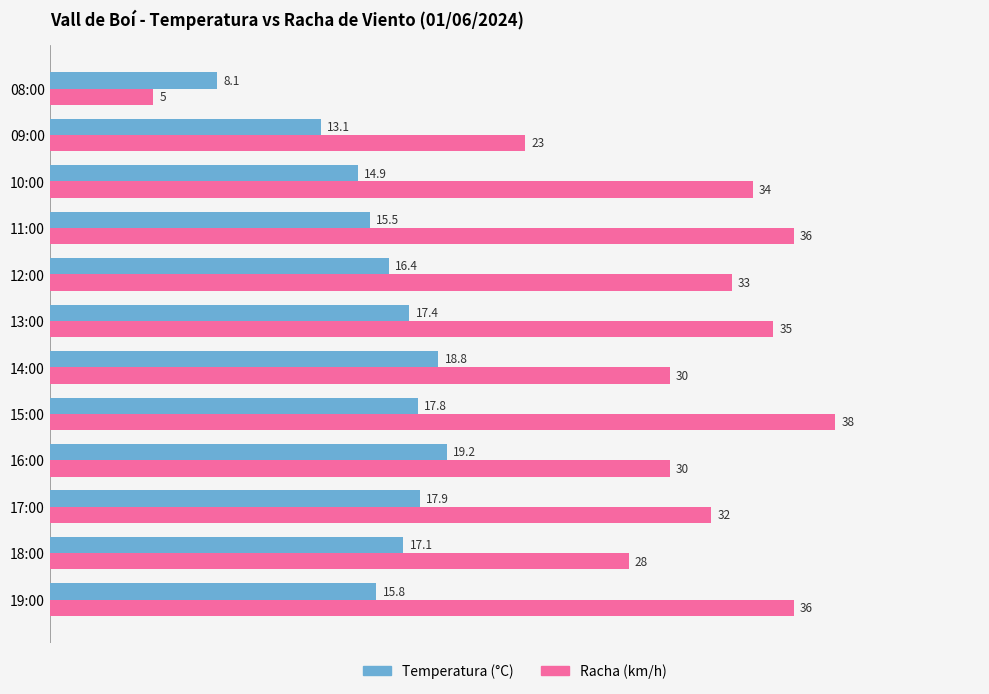

The value of Racha (km/h) at 18:00 is 28.0. True or false?

True